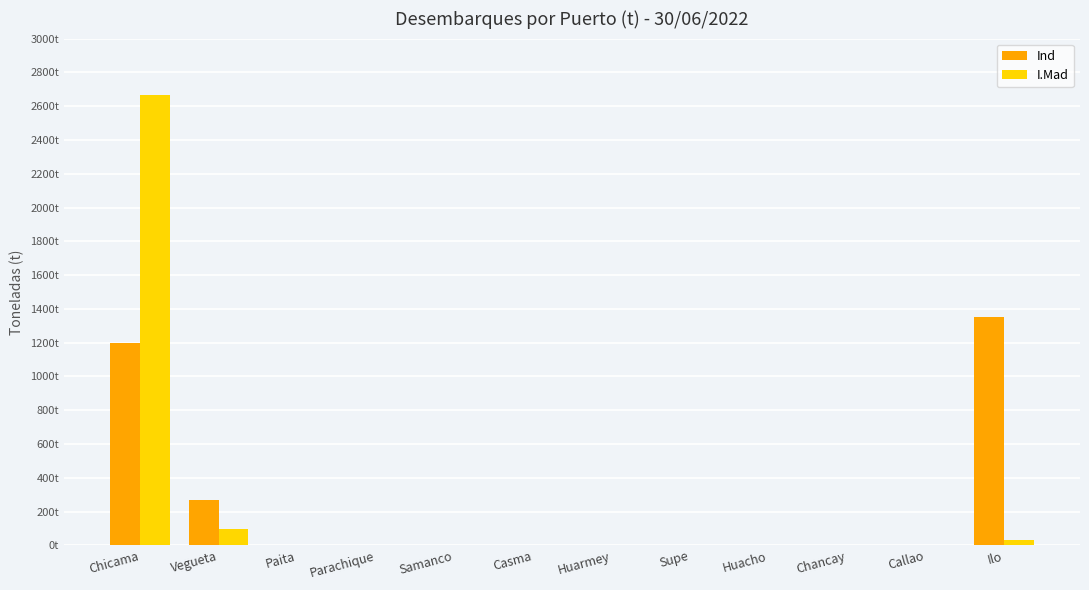

What are all the series names shown in the legend?

Ind, I.Mad